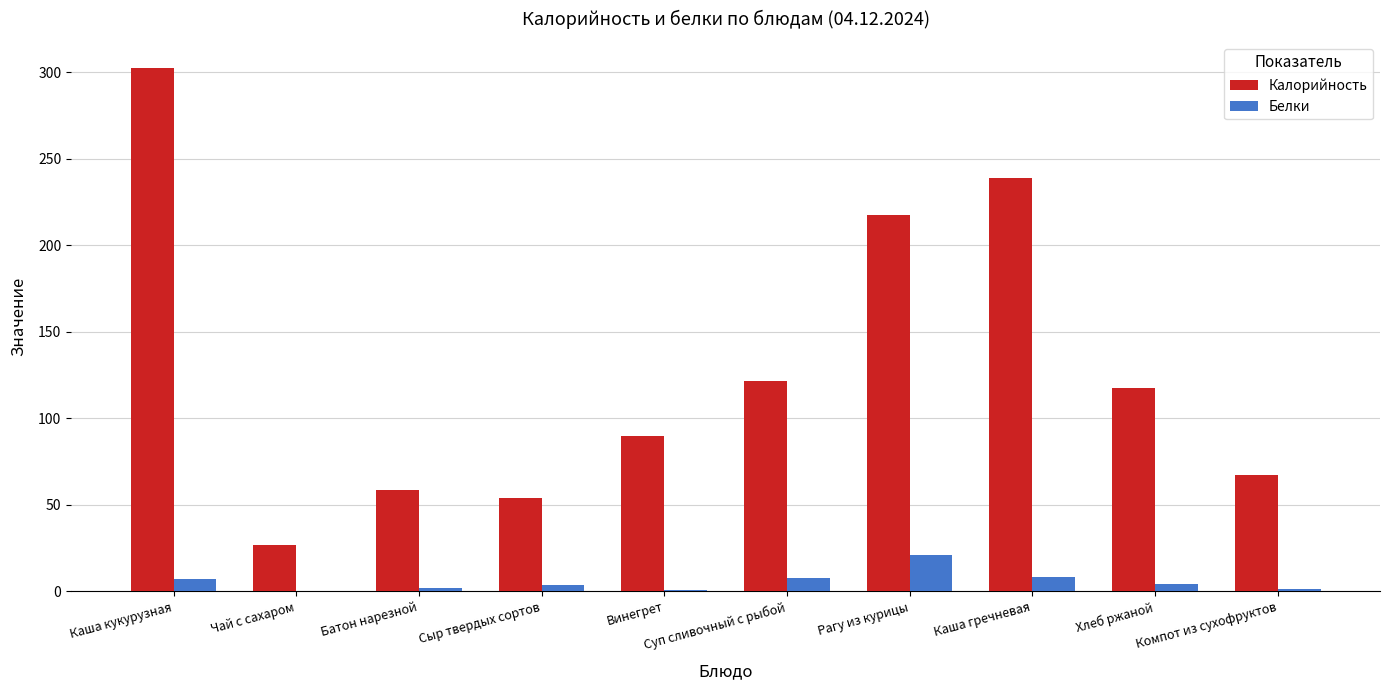

The value of Белки at Сыр твердых сортов is 3.5. True or false?

True